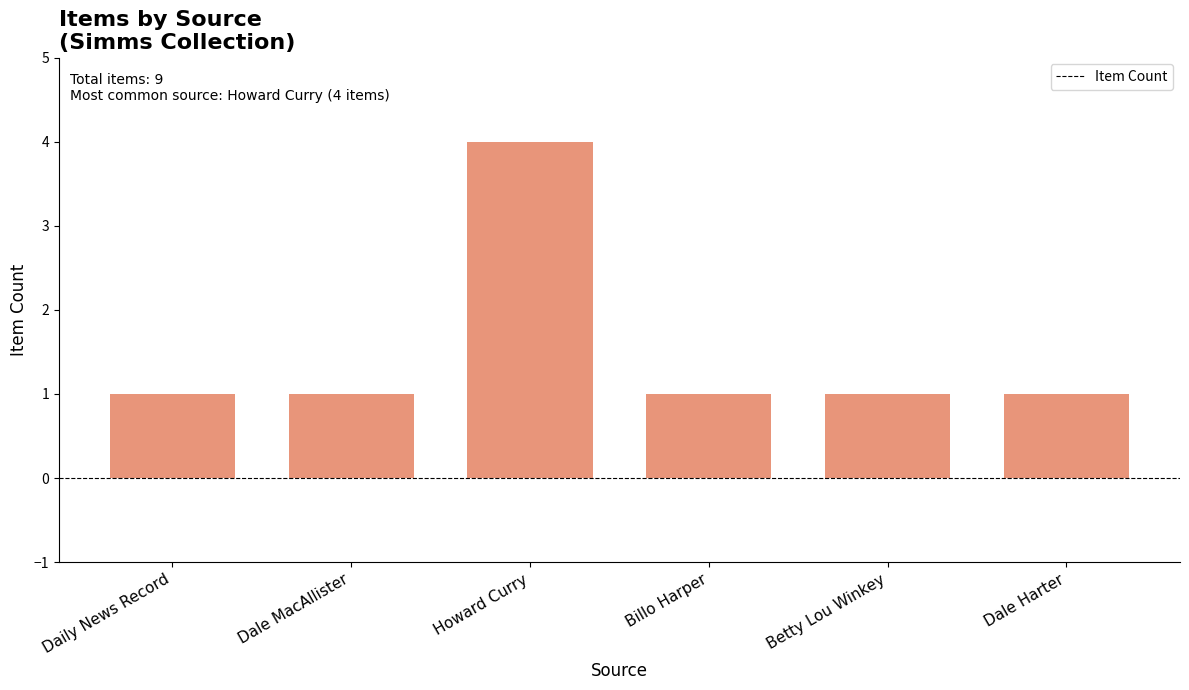

At which category does the chart reach its peak across all series?

Howard Curry